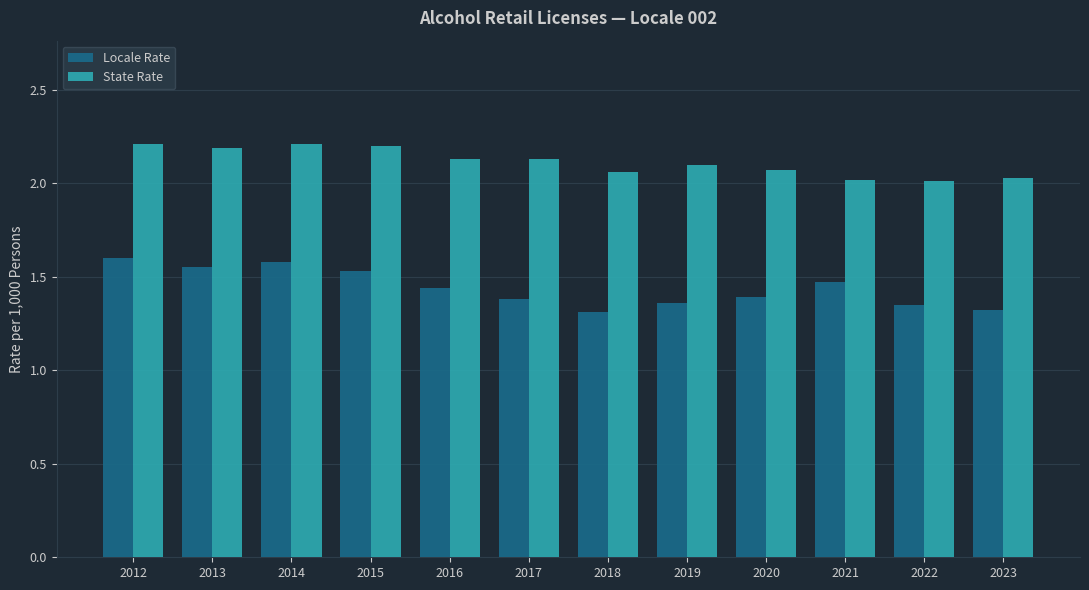

The State Rate series shows 2.0 at 2022. True or false?

True